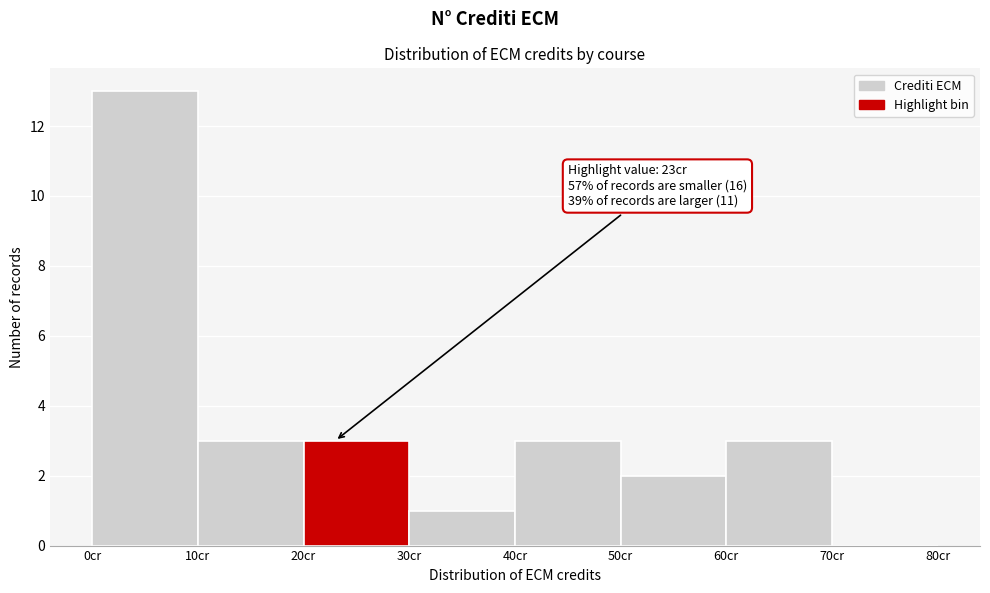

Which range on the x-axis has the tallest bar?

0 to 10